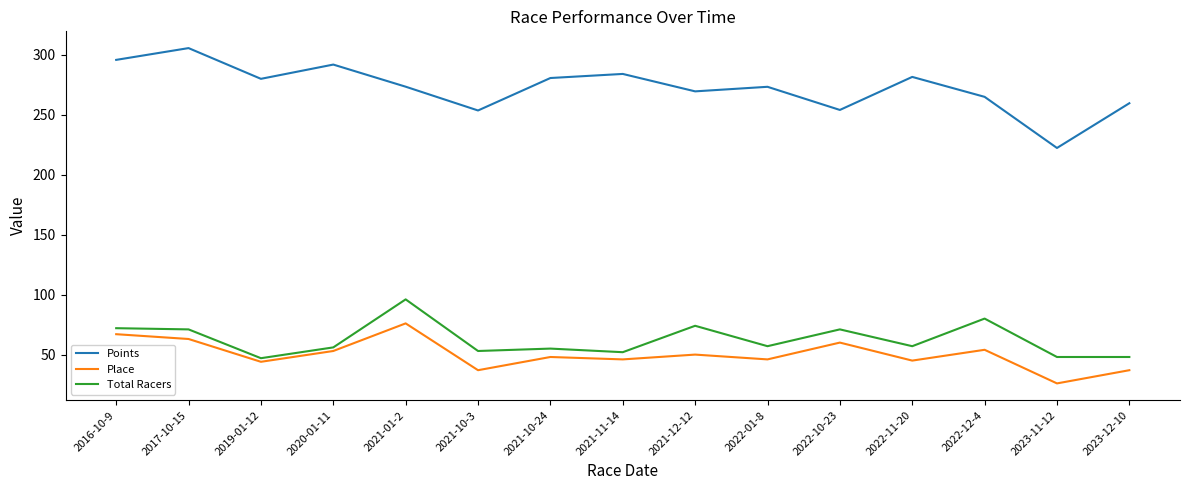

What is the spread (max minus min) of values at 2023-11-12?

196.1